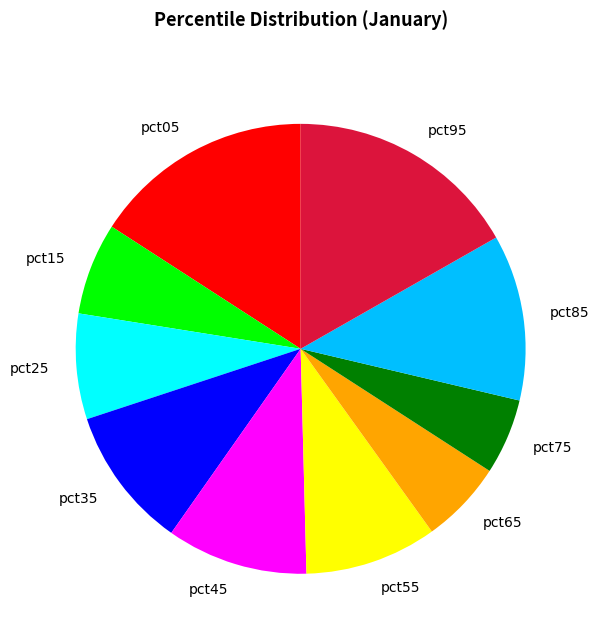

Is there a majority slice in this chart?

No